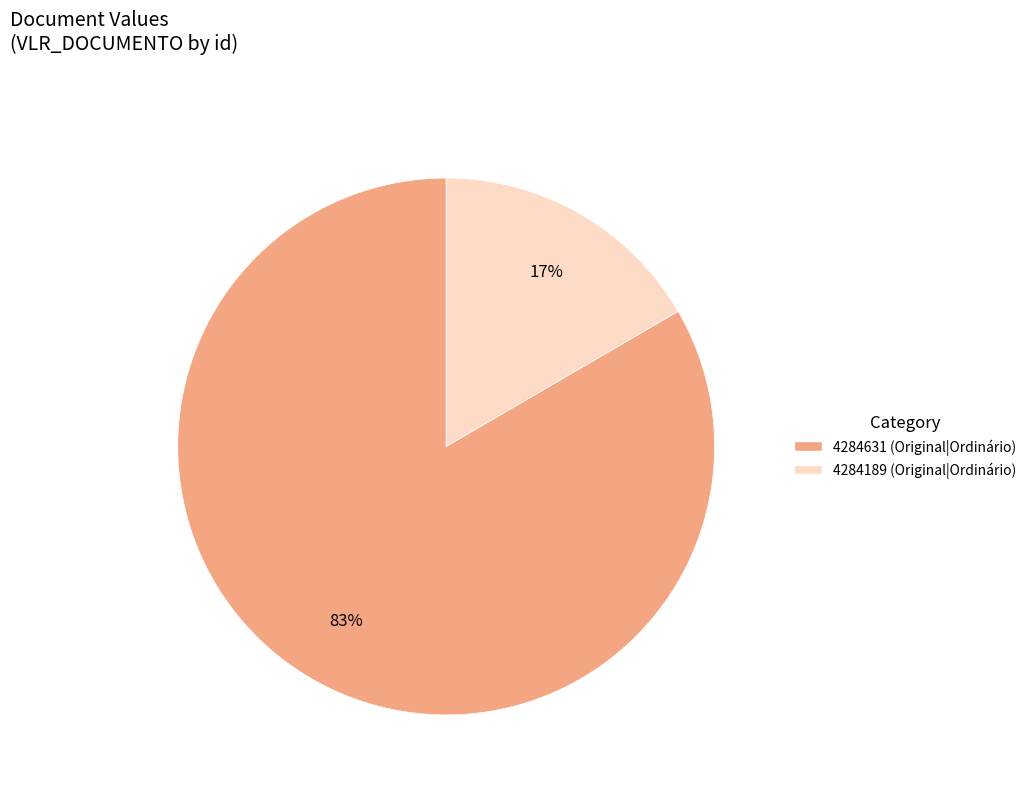

Which category has the biggest portion of the pie?

4284631